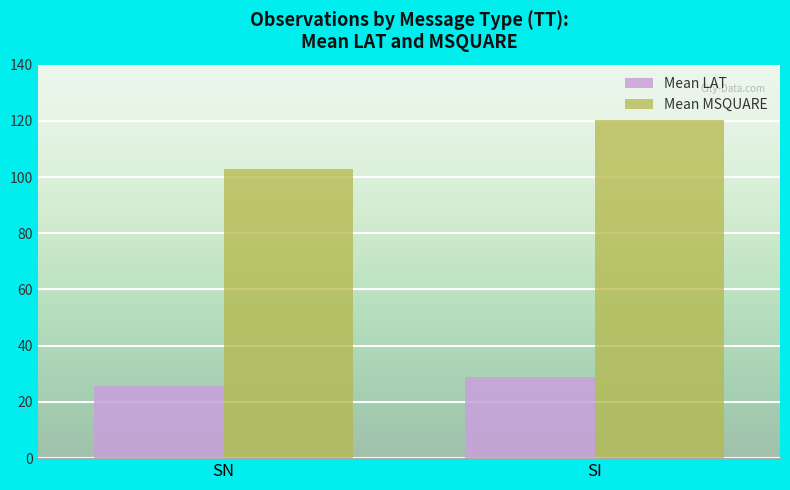

Reading left to right, list all the values displayed in this chart.

Mean LAT: SN=25.6	SI=28.7
Mean MSQUARE: SN=103.0	SI=120.2